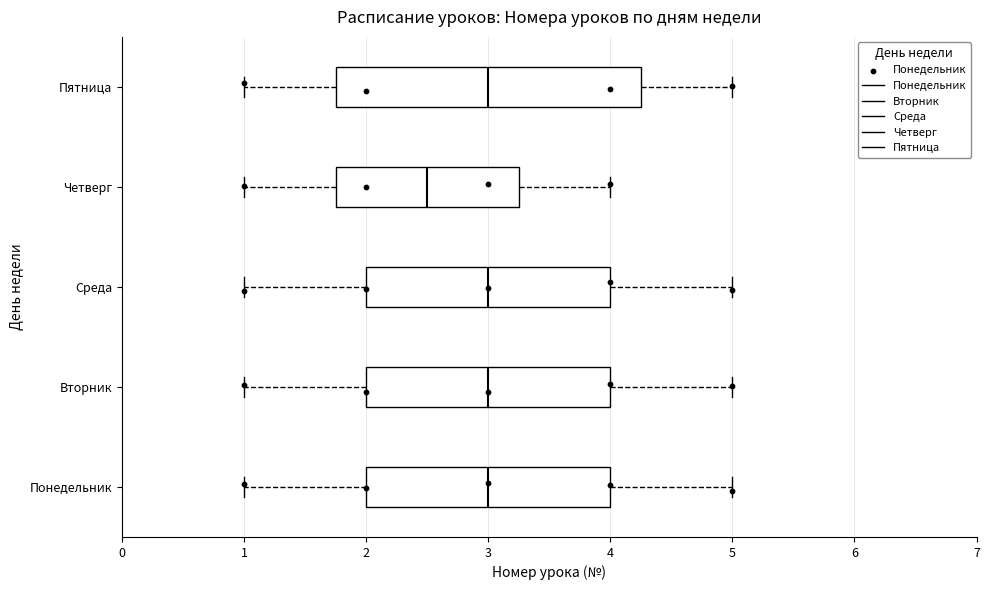

Which box is the widest, from its left edge to its right edge?

Пятница